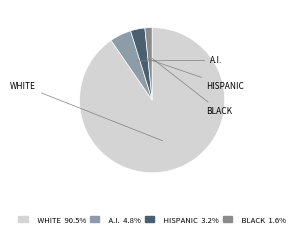

Count the number of slices in the pie.

4